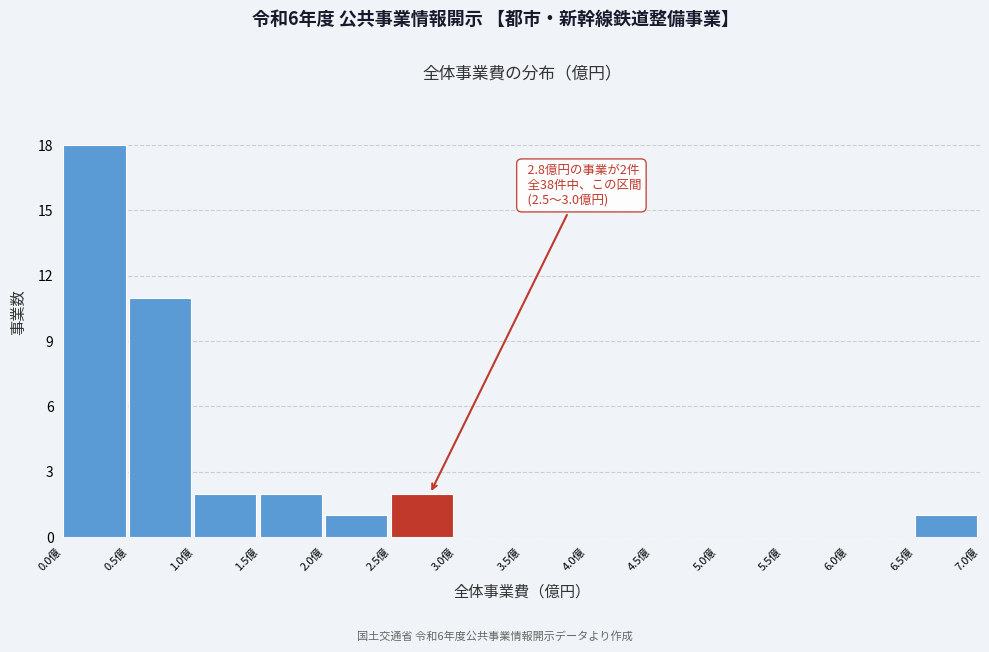

Which range on the x-axis has the tallest bar?

0.0 to 0.5